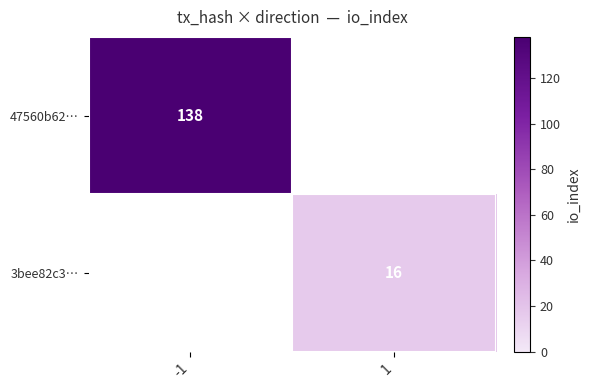

Count the number of data series in this chart.

2